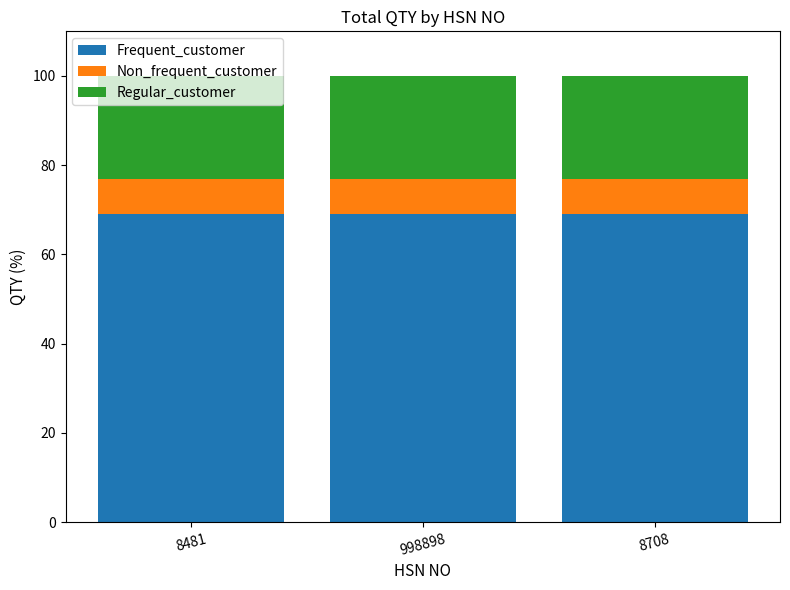

Is it true that Frequent_customer equals 69 at 8708?

True